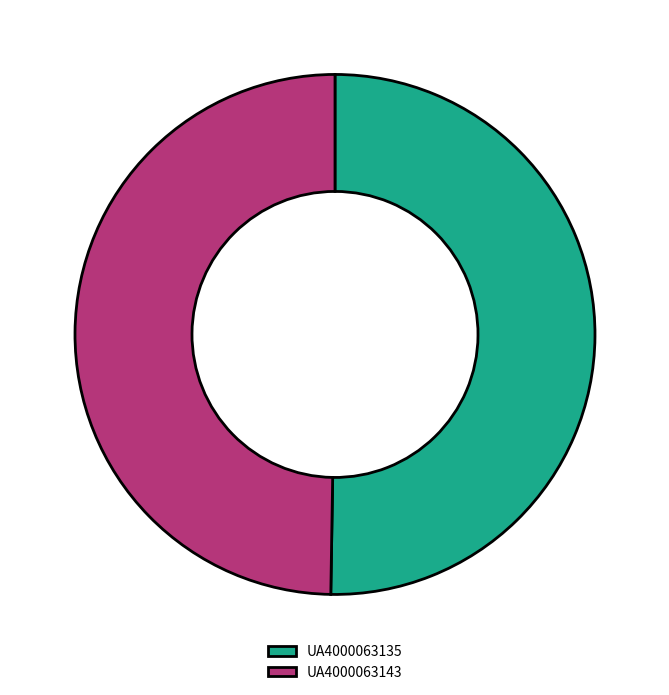

Do UA4000063135 and UA4000063143 together represent more than half of the pie?

Yes